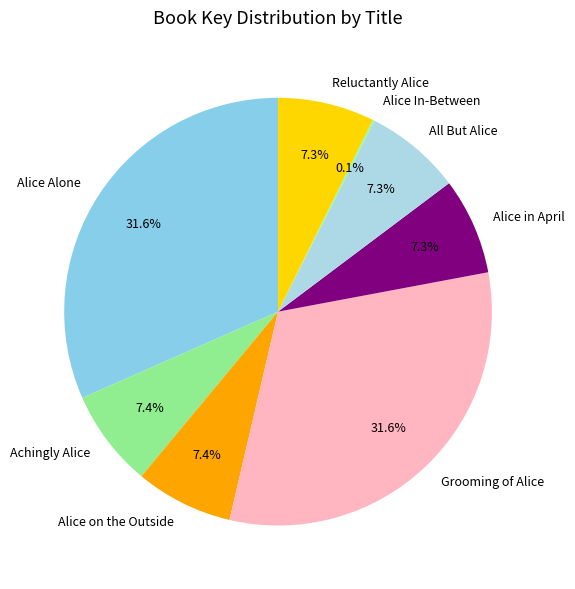

What percentage is NOT represented by Alice Alone?

68.4%